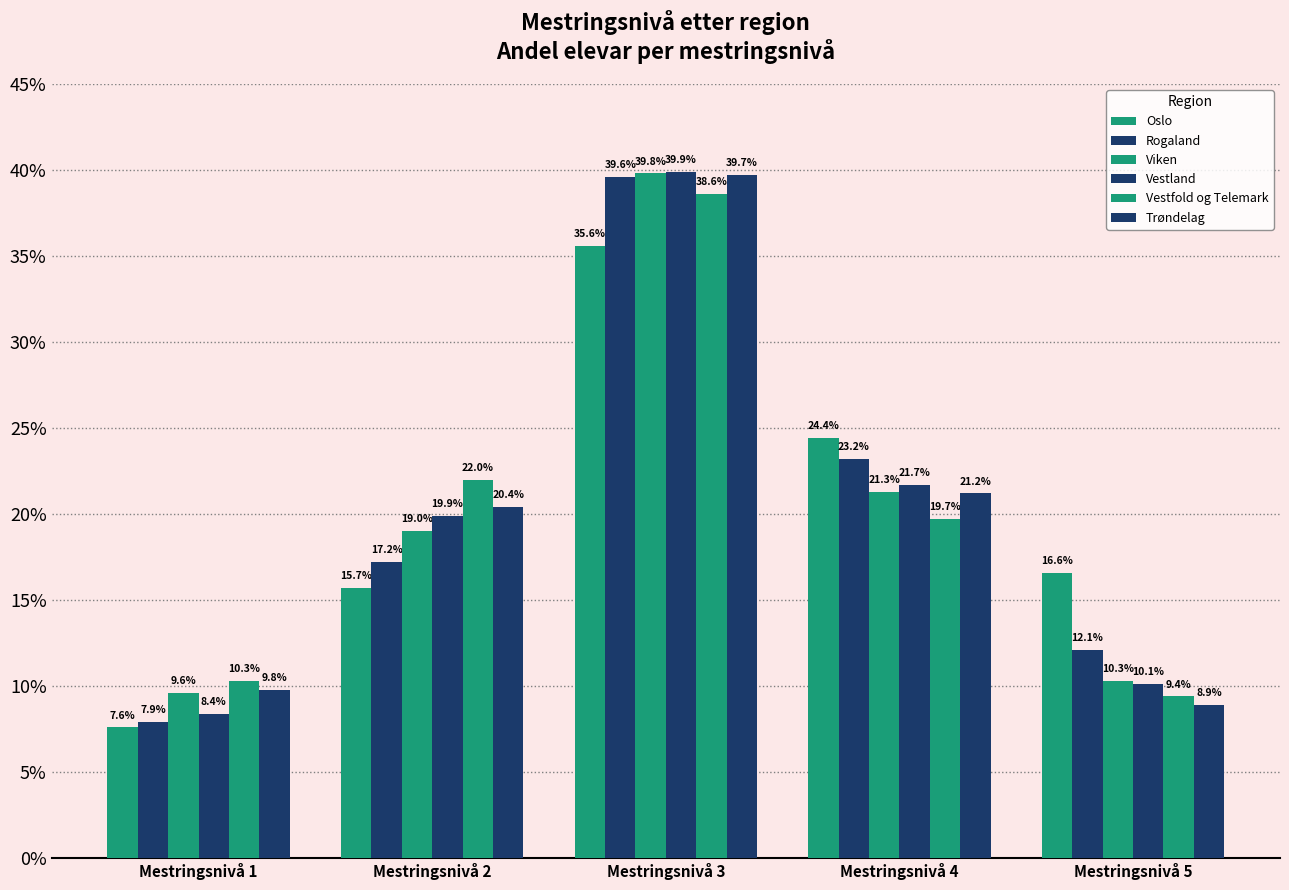

What is the average value of the Vestfold og Telemark series?

20.0